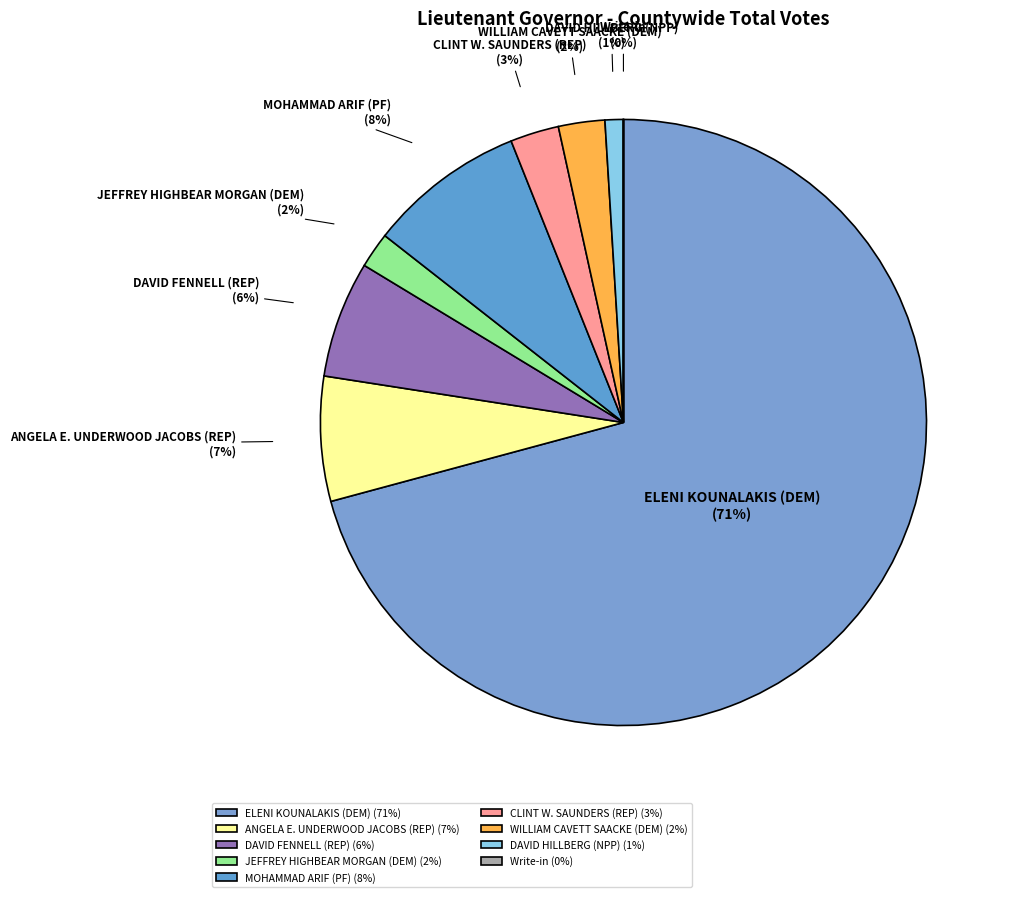

To the nearest percent, what portion does ELENI KOUNALAKIS (DEM) represent?

71%